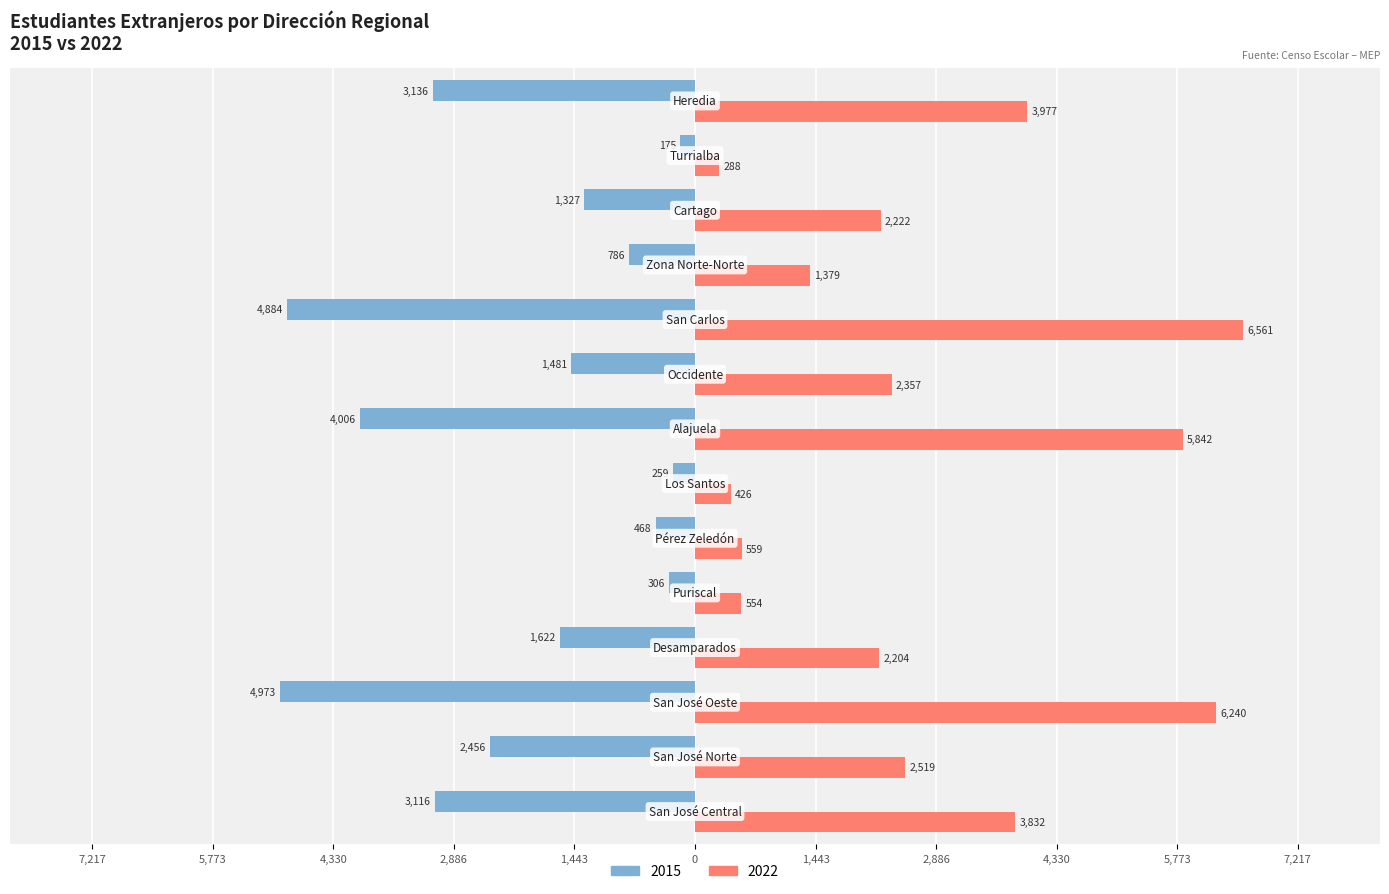

What are all the series names shown in the legend?

2015, 2022